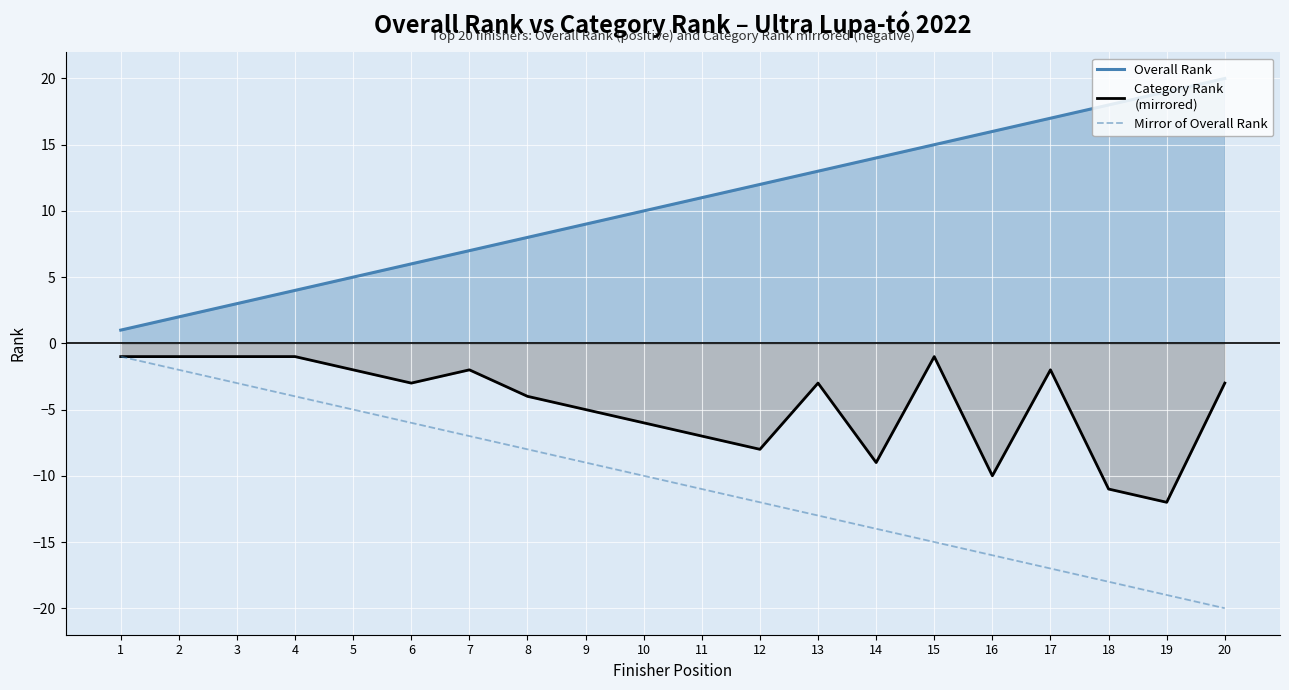

How many lines are shown in the chart?

3